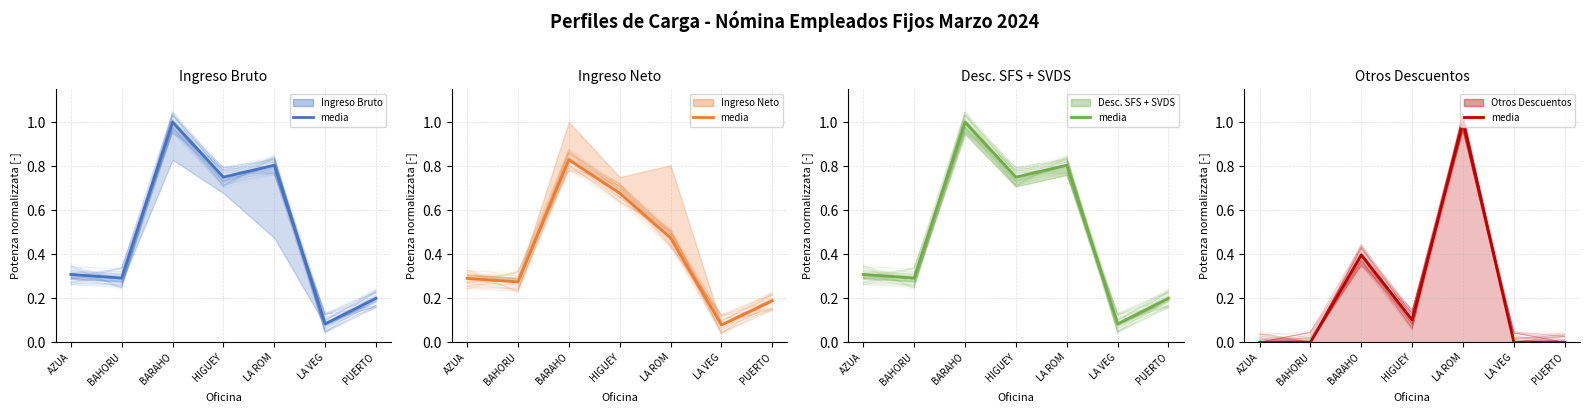

How many times do Otros Descuentos (media) and Ingreso Neto (media) cross each other?

2